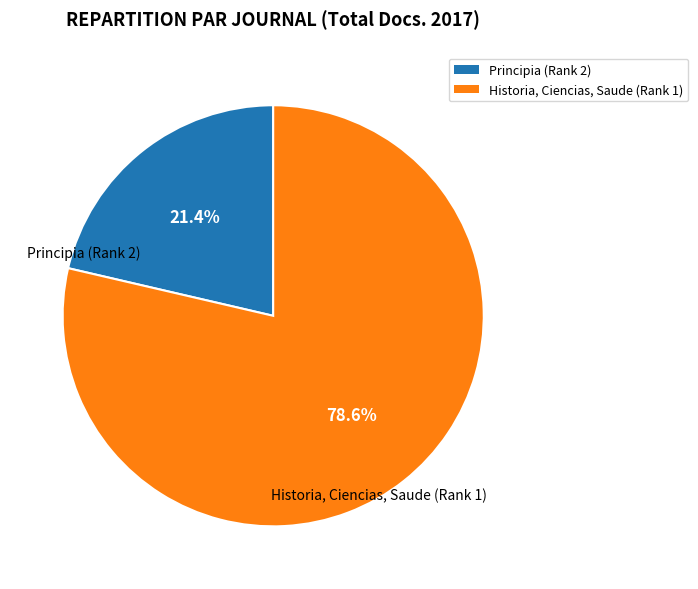

Which has a higher value, Historia, Ciencias, Saude (Rank 1) or Principia (Rank 2)?

Historia, Ciencias, Saude (Rank 1)